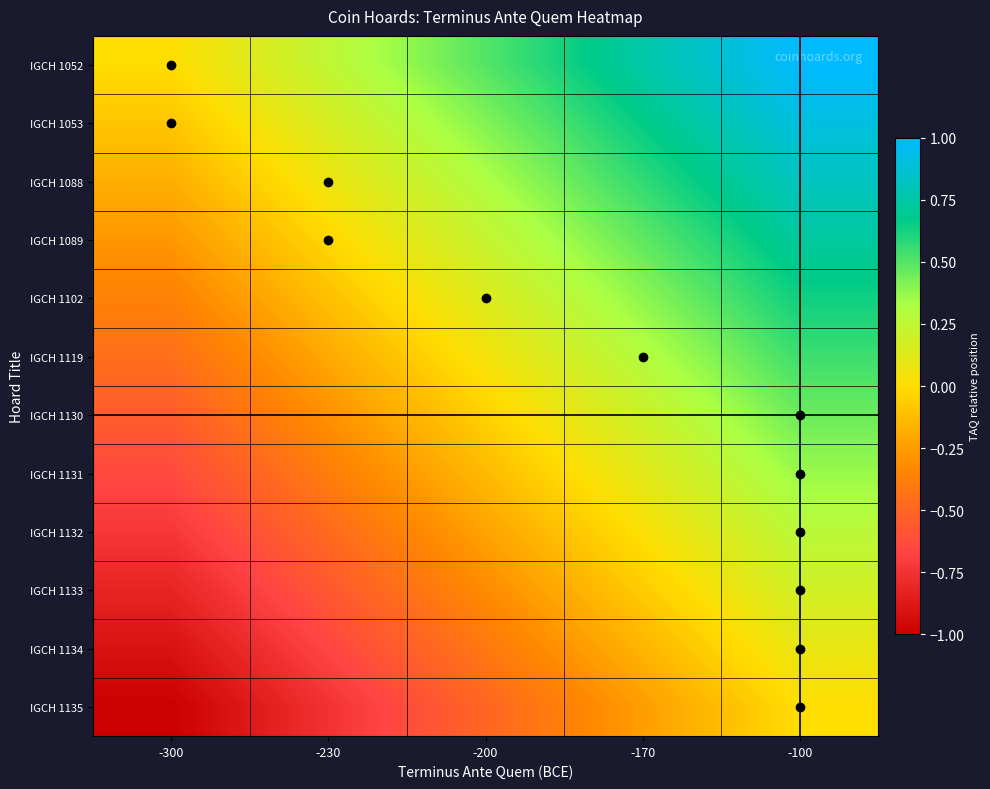

What is the smallest value displayed?

-1.0